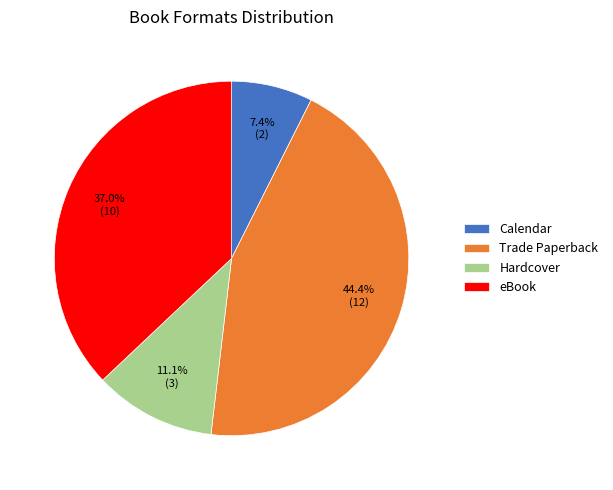

What is the total percentage of Calendar and Hardcover?

18.5%